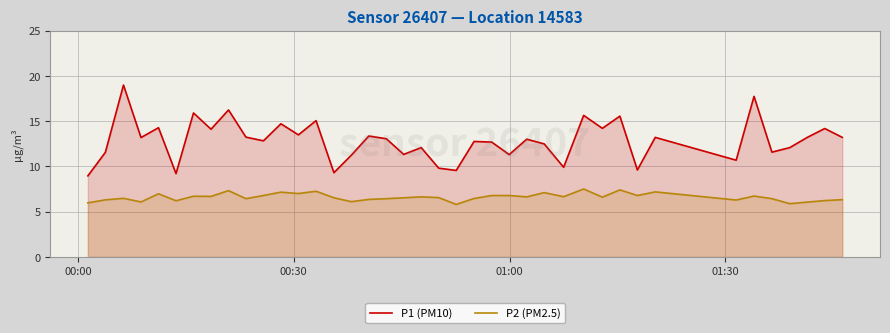

What is the difference between the maximum and minimum values in the P2 (PM2.5) series?

1.7